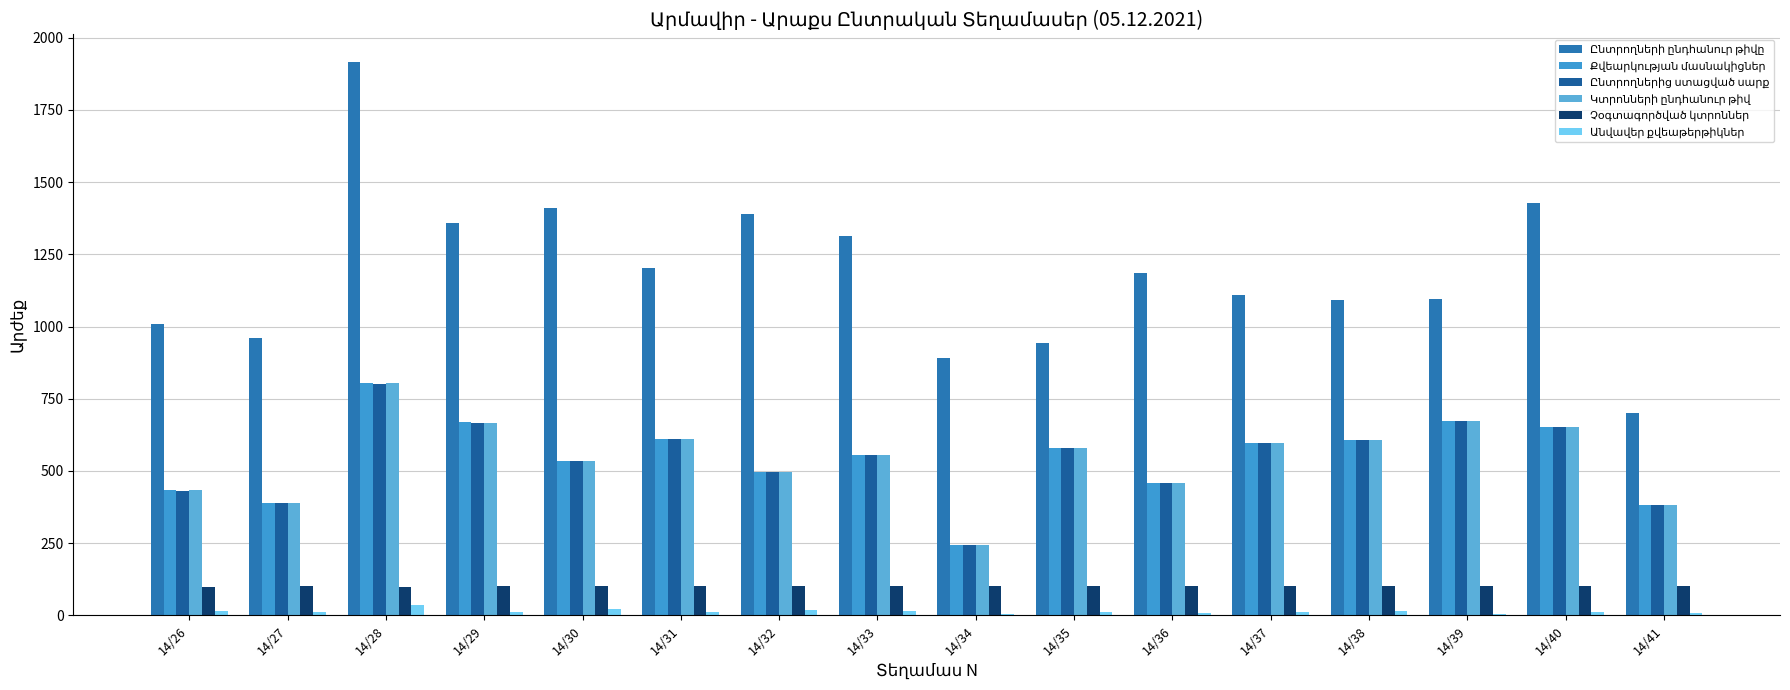

Reading left to right, list all the values displayed in this chart.

Ընտրողների ընդհանուր թիվը: 14/26=1008	14/27=961	14/28=1916	14/29=1359	14/30=1410	14/31=1202	14/32=1390	14/33=1314	14/34=892	14/35=944	14/36=1184	14/37=1108	14/38=1091	14/39=1094	14/40=1426	14/41=699
Քվեարկության մասնակիցներ: 14/26=434	14/27=389	14/28=803	14/29=670	14/30=536	14/31=611	14/32=496	14/33=554	14/34=242	14/35=579	14/36=458	14/37=597	14/38=608	14/39=672	14/40=651	14/41=383
Ընտրողներից ստացված սարք: 14/26=432	14/27=389	14/28=801	14/29=667	14/30=536	14/31=611	14/32=496	14/33=554	14/34=242	14/35=579	14/36=458	14/37=597	14/38=608	14/39=672	14/40=651	14/41=383
Կտրոնների ընդհանուր թիվ: 14/26=434	14/27=389	14/28=803	14/29=667	14/30=536	14/31=611	14/32=496	14/33=554	14/34=242	14/35=579	14/36=458	14/37=597	14/38=608	14/39=672	14/40=651	14/41=383
Չօգտագործված կտրոններ: 14/26=98	14/27=100	14/28=98	14/29=100	14/30=100	14/31=100	14/32=100	14/33=100	14/34=100	14/35=100	14/36=100	14/37=100	14/38=100	14/39=100	14/40=100	14/41=100
Անվավեր քվեաթերթիկներ: 14/26=15	14/27=12	14/28=35	14/29=13	14/30=23	14/31=12	14/32=19	14/33=14	14/34=6	14/35=11	14/36=7	14/37=12	14/38=15	14/39=5	14/40=12	14/41=9